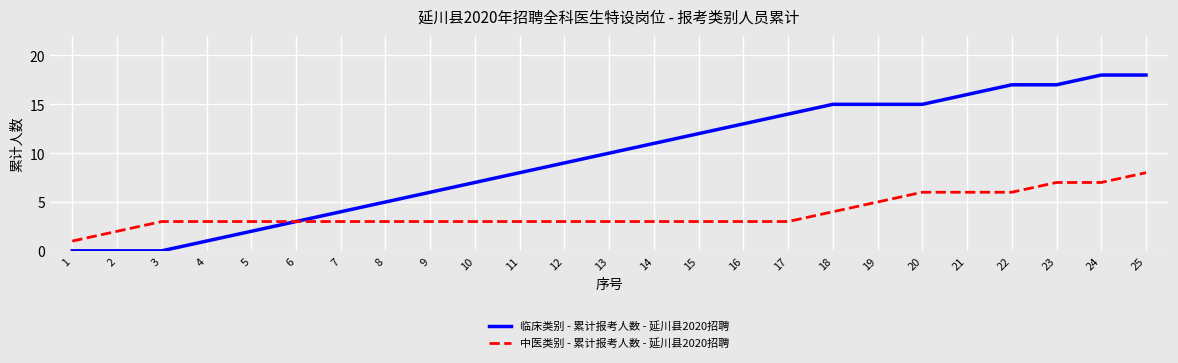

Rank the series by their average value, from highest to lowest.

临床类别 - 累计报考人数 - 延川县2020招聘, 中医类别 - 累计报考人数 - 延川县2020招聘